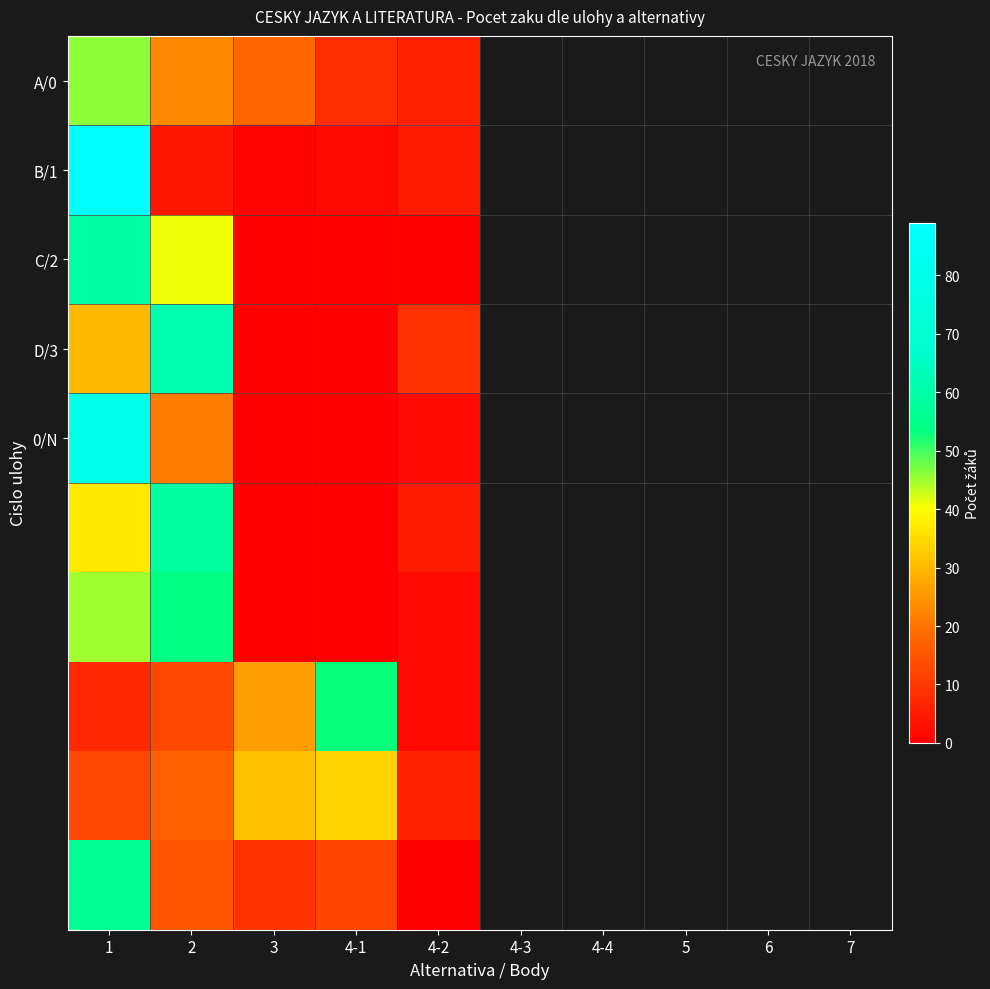

At which category is the sum across all series the highest?

1